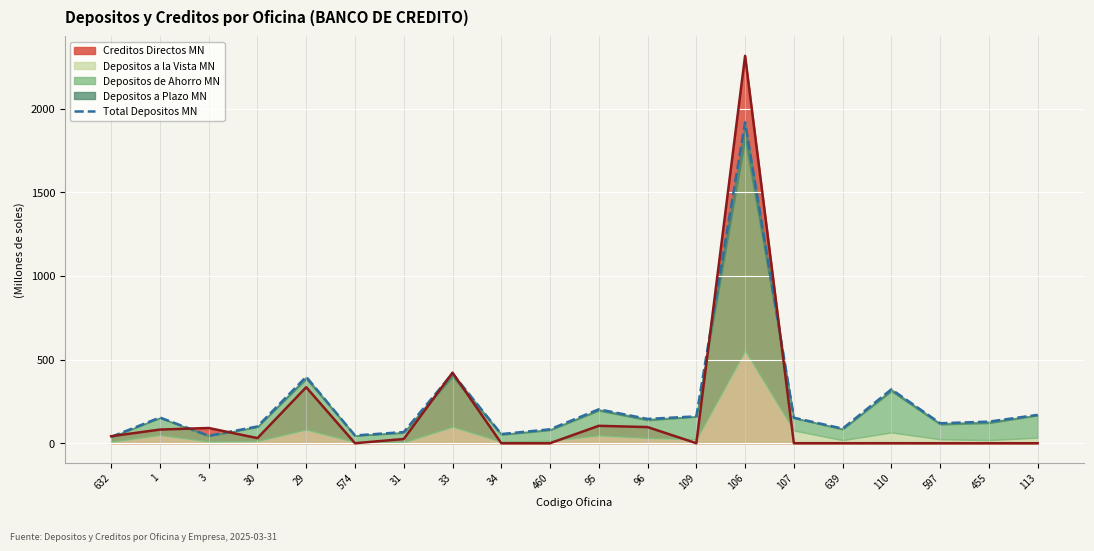

How many lines are shown in the chart?

1